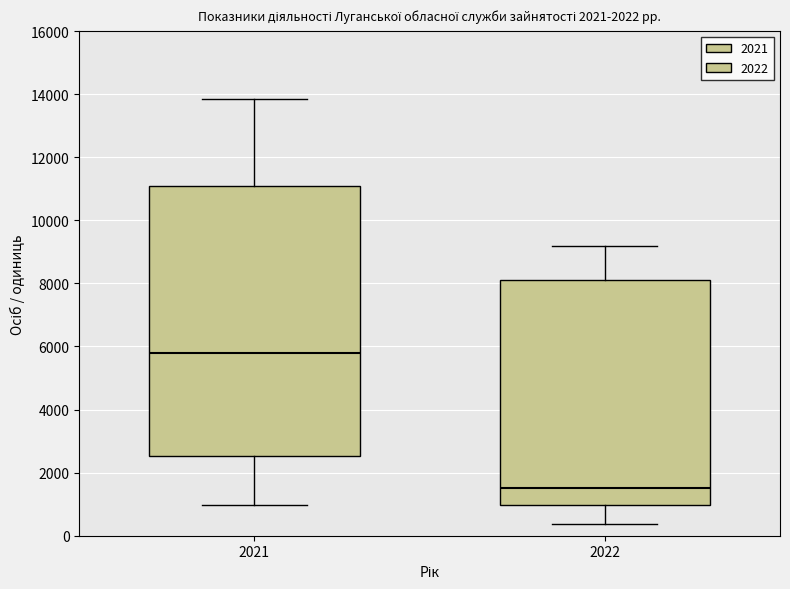

Reading left to right, read every box against the y-axis: the position of its median line, the range the box covers, and the ends of its whiskers. The values are not printed on the chart, so give them approximately, as read against the axis.

2021: median 5800, box 2600 to 11000, whiskers 1000 to 13800
2022: median 1600, box 1000 to 8200, whiskers 400 to 9200